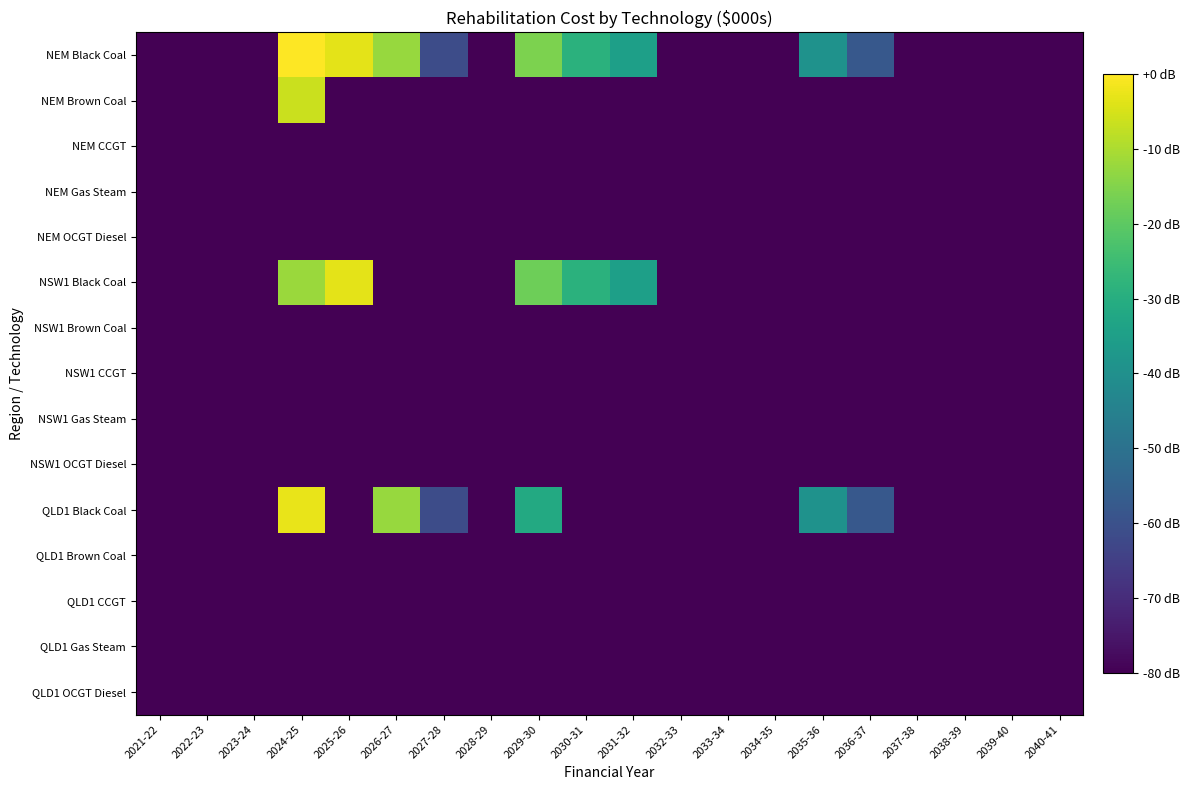

At which category does the chart reach its peak across all series?

2024-25